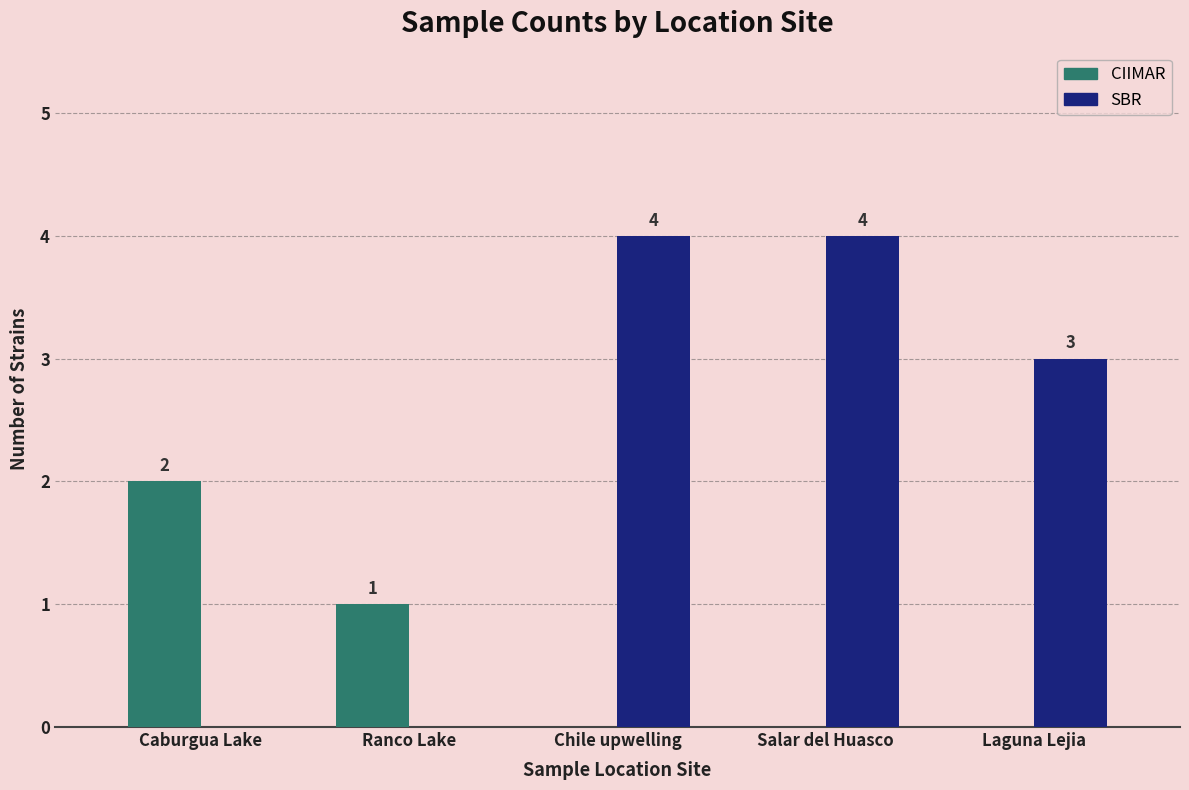

At which label is SBR closest to 2?

Laguna Lejia